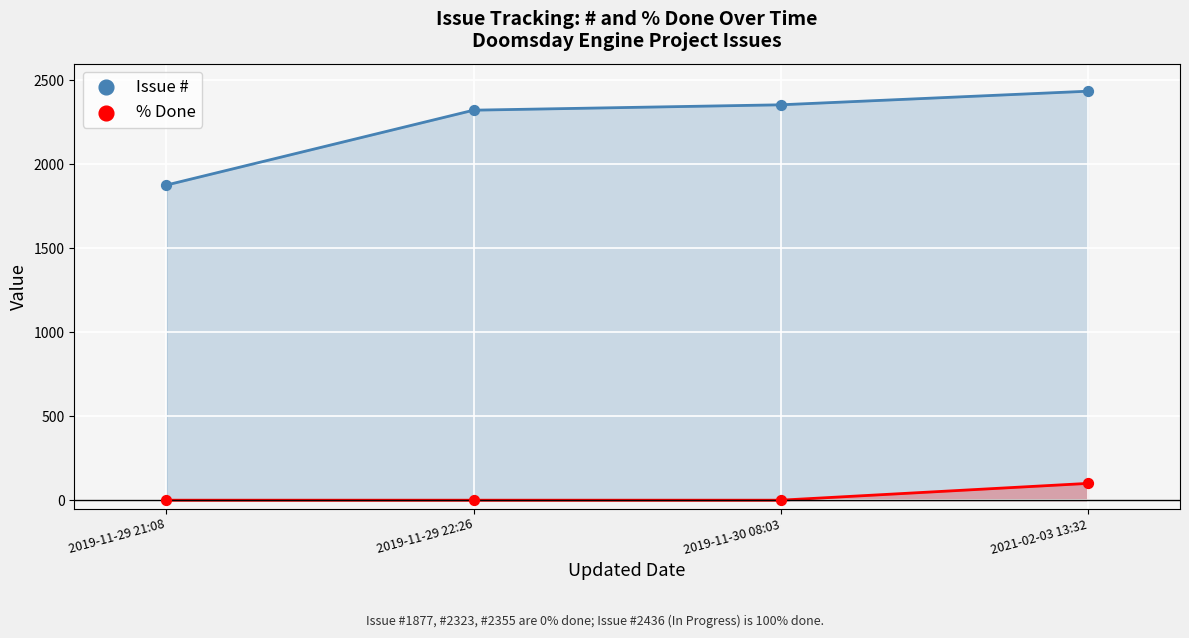

Is the value of % Done at 2019-11-29 21:08 greater than the value of Issue # at 2019-11-30 08:03?

No